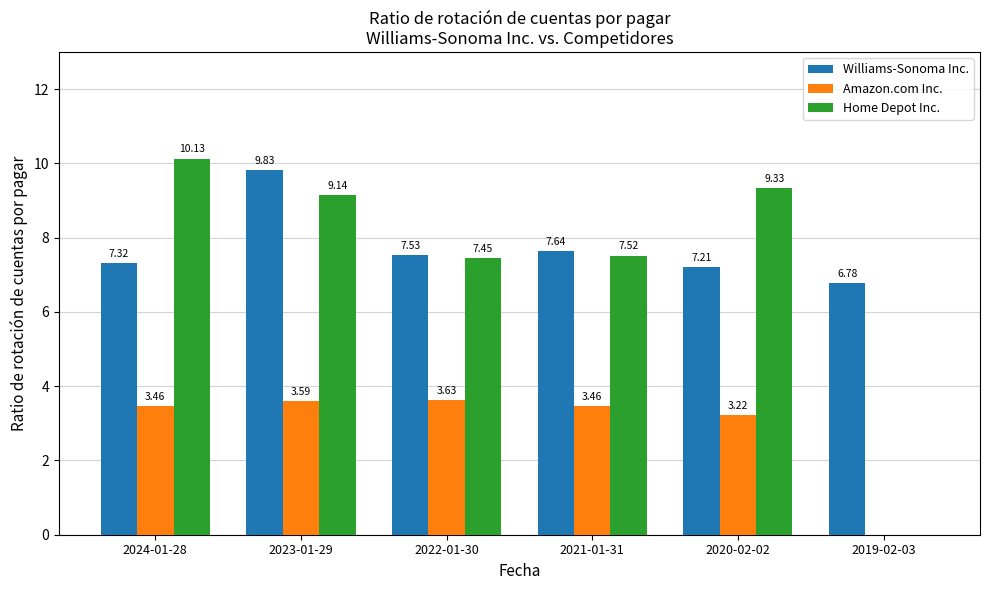

What is the sum of the Williams-Sonoma Inc. values at 2023-01-29 and 2020-02-02?

17.0